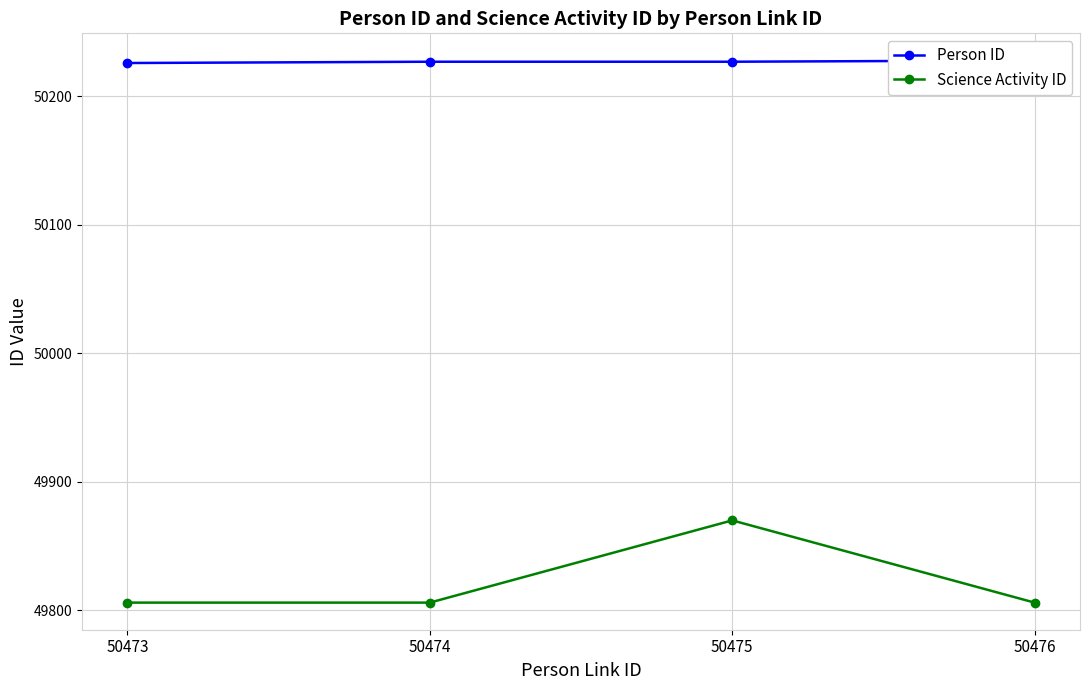

Reading left to right, transcribe all the data shown in this chart.

Person ID: 50473=50226	50474=50227	50475=50227	50476=50228
Science Activity ID: 50473=49806	50474=49806	50475=49870	50476=49806